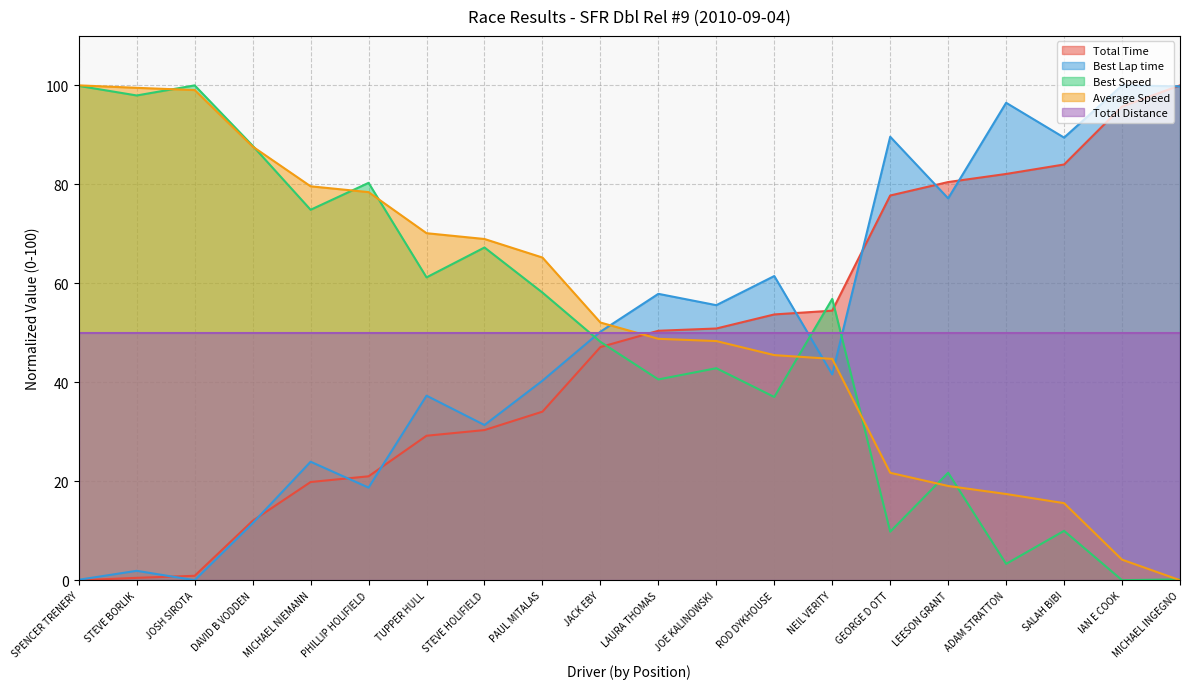

Which label corresponds to the largest value in the chart?

MICHAEL INGEGNO